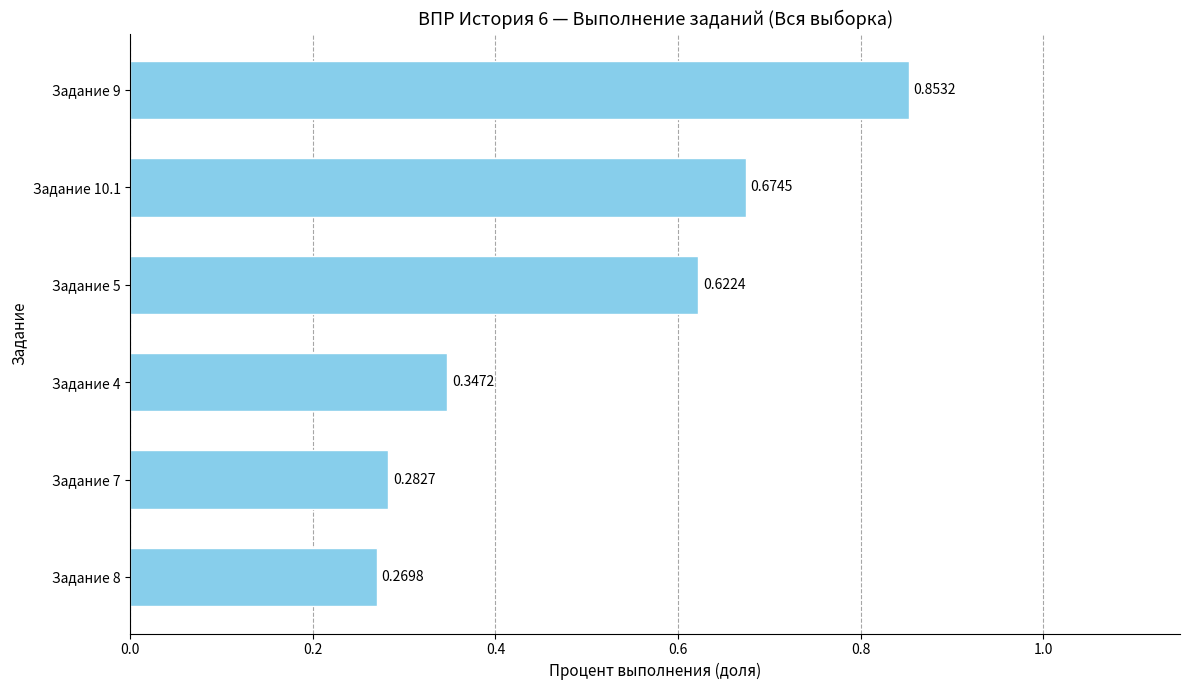

Does the chart contain any negative values?

No